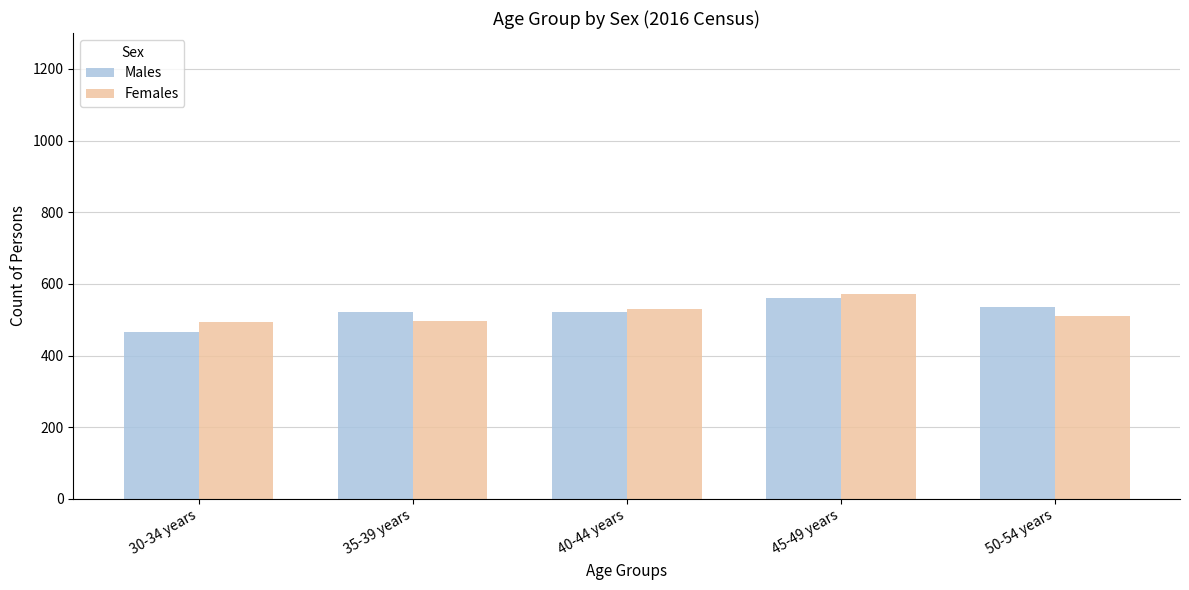

Which category has the lowest value in the Males series?

30-34 years